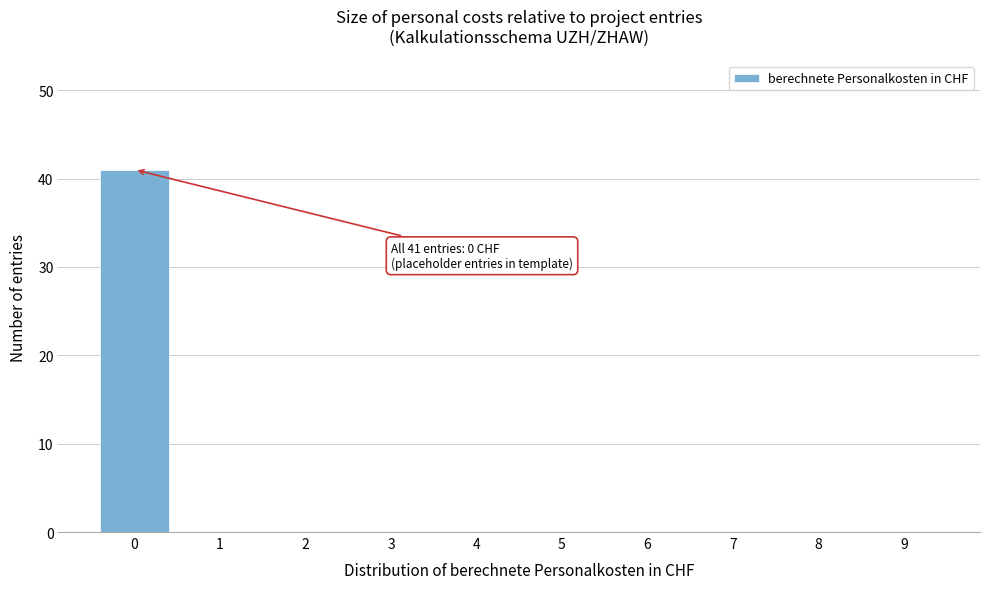

Reading left to right, extract all data points from this chart.

0=41	1=0	2=0	3=0	4=0	5=0	6=0	7=0	8=0	9=0